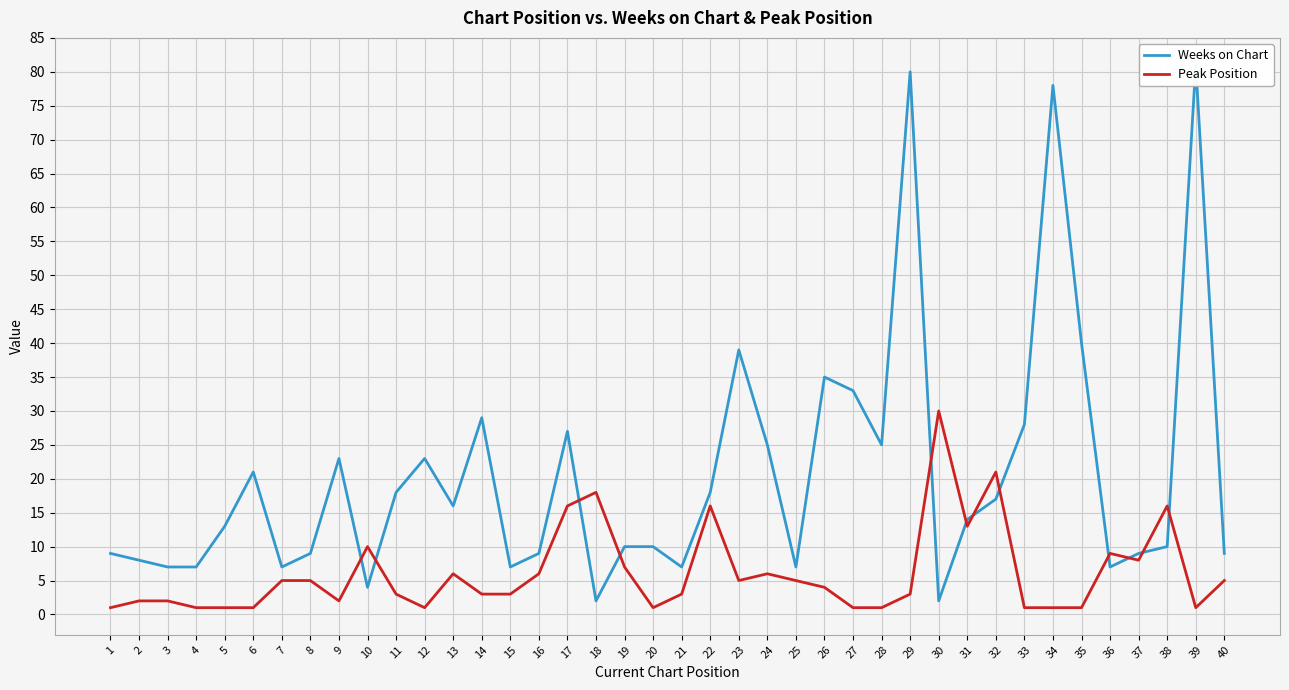

What are all the series names shown in the legend?

Weeks on Chart, Peak Position